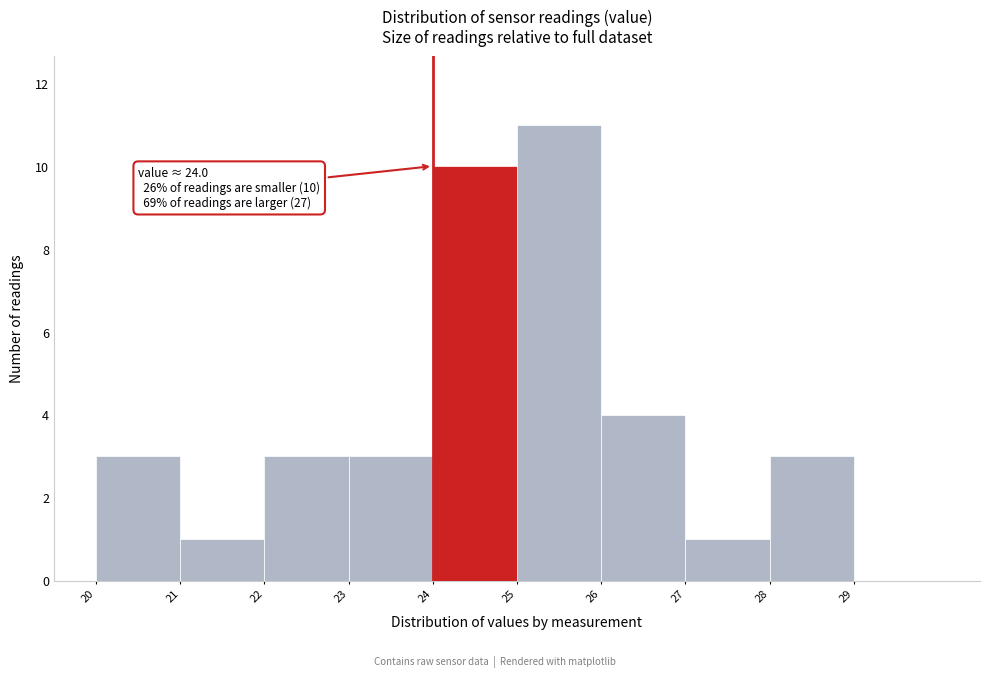

Over which range of the x-axis is the bar tallest?

25 to 26